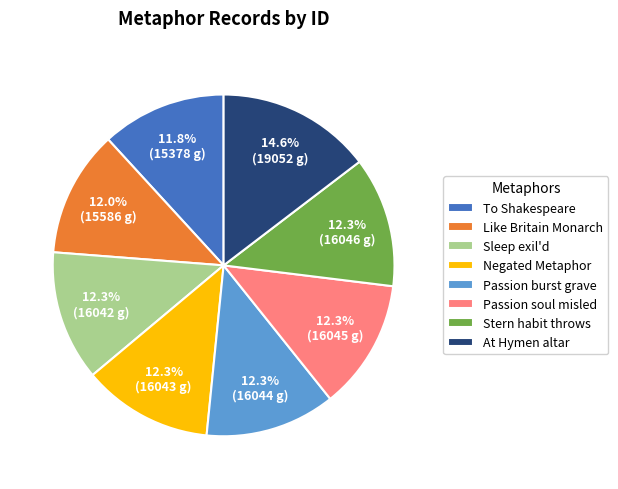

To the nearest percent, what is the difference between the largest and smallest slice percentages?

3%